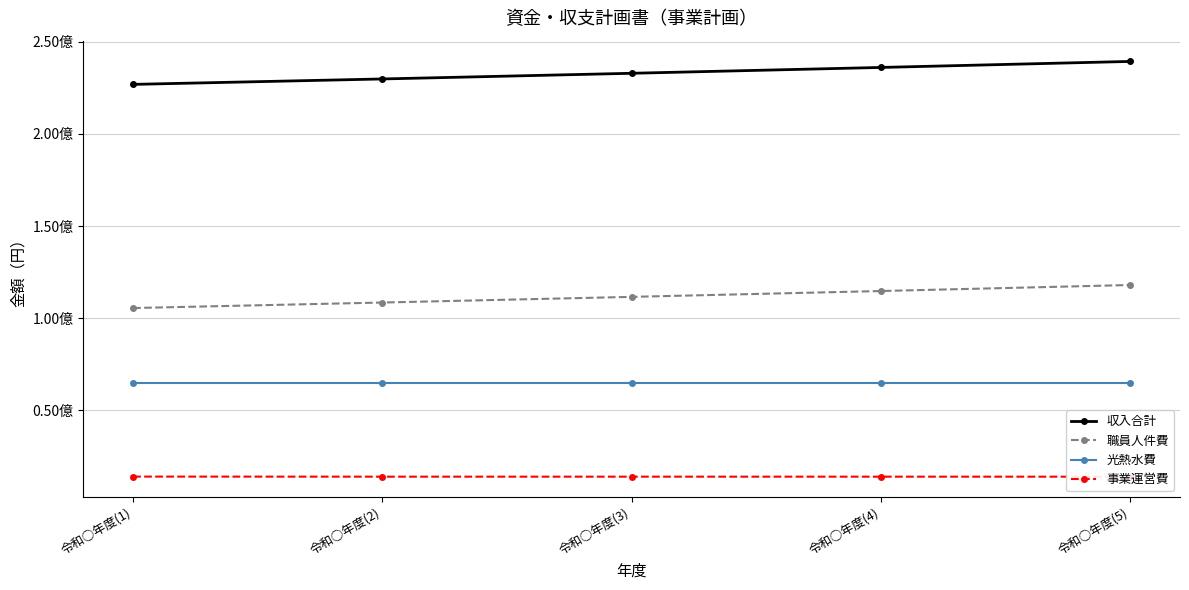

Is the value of 光熱水費 at 令和○年度(1) greater than the value of 事業運営費 at 令和○年度(2)?

Yes